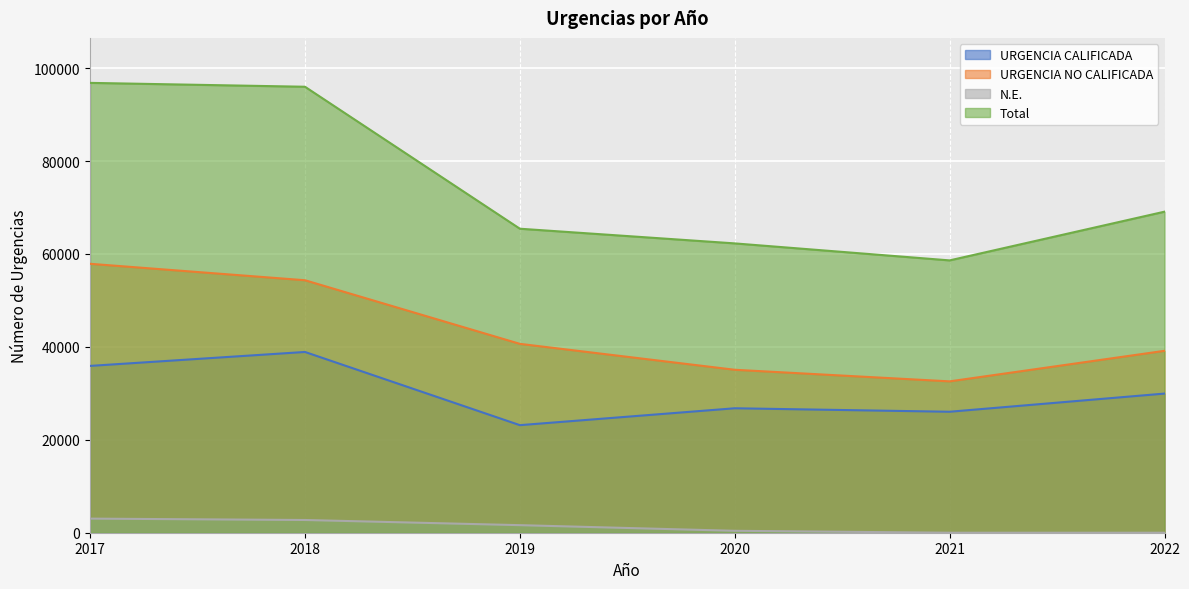

At 2021, list the series in order from largest to smallest.

Total, URGENCIA NO CALIFICADA, URGENCIA CALIFICADA, N.E.